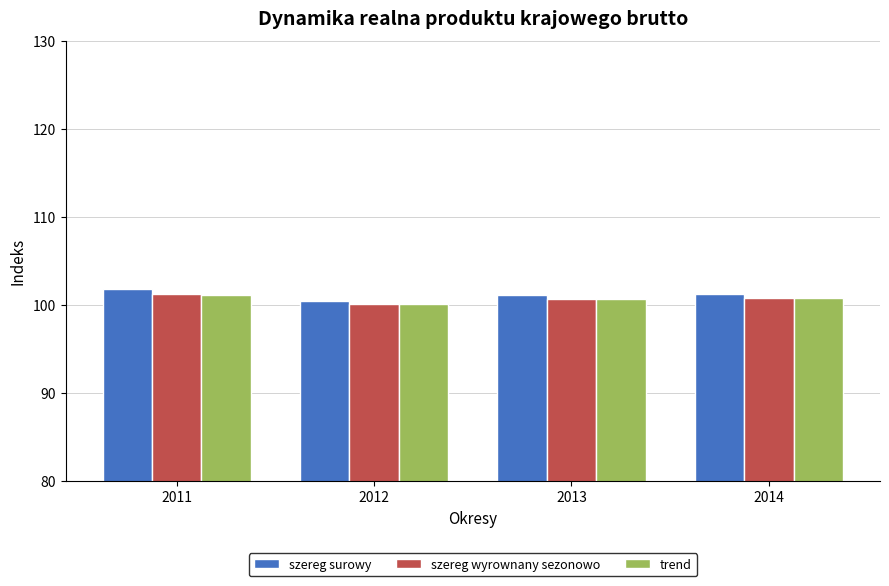

Read the szereg surowy value at 2014.

101.2